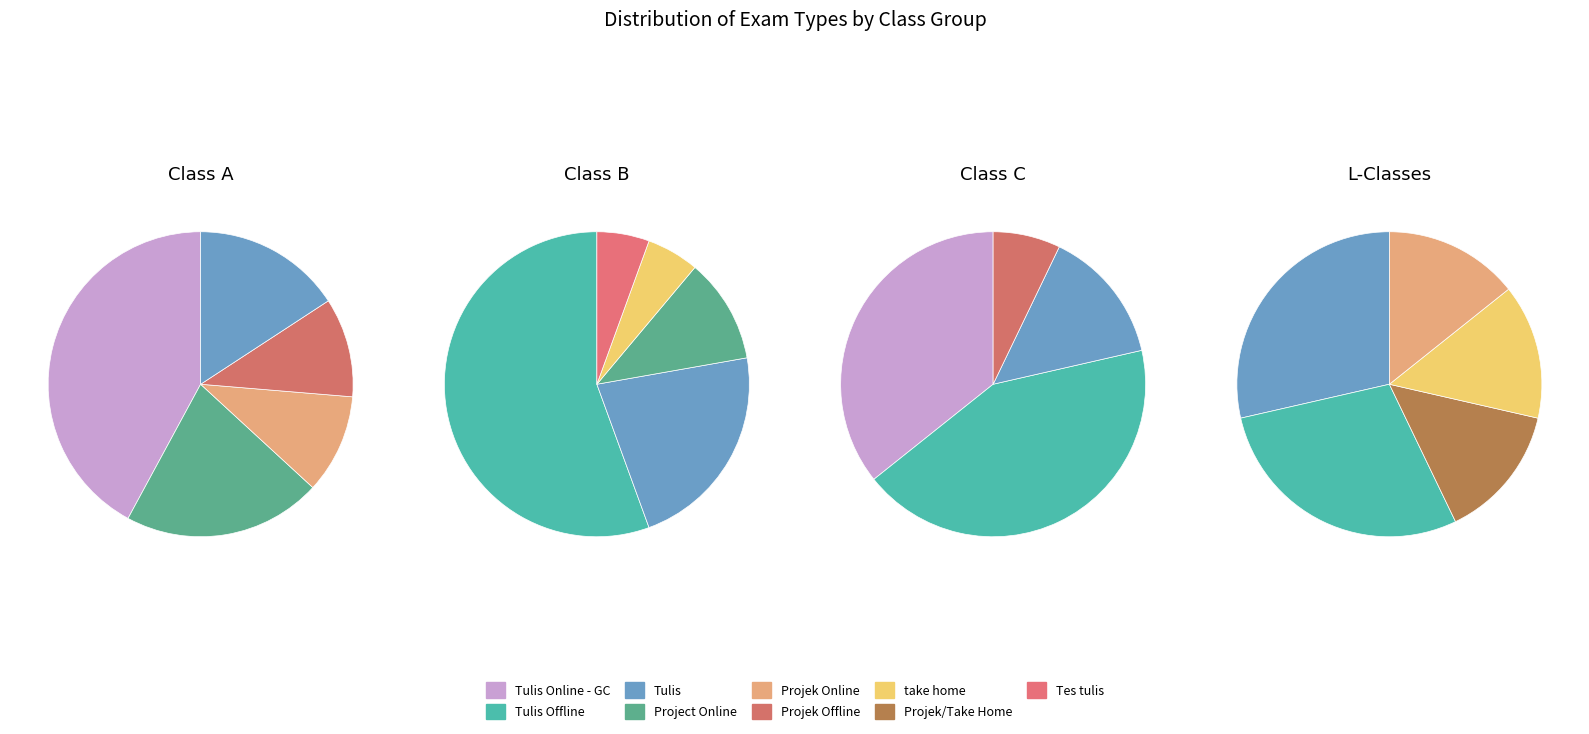

To the nearest percent, what percentage of the pie is Tes tulis?

2%